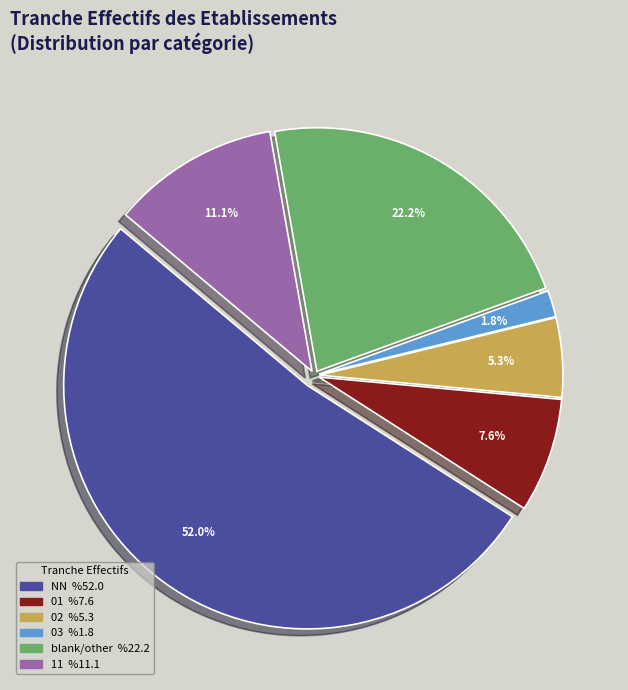

Does any single category account for the majority?

Yes